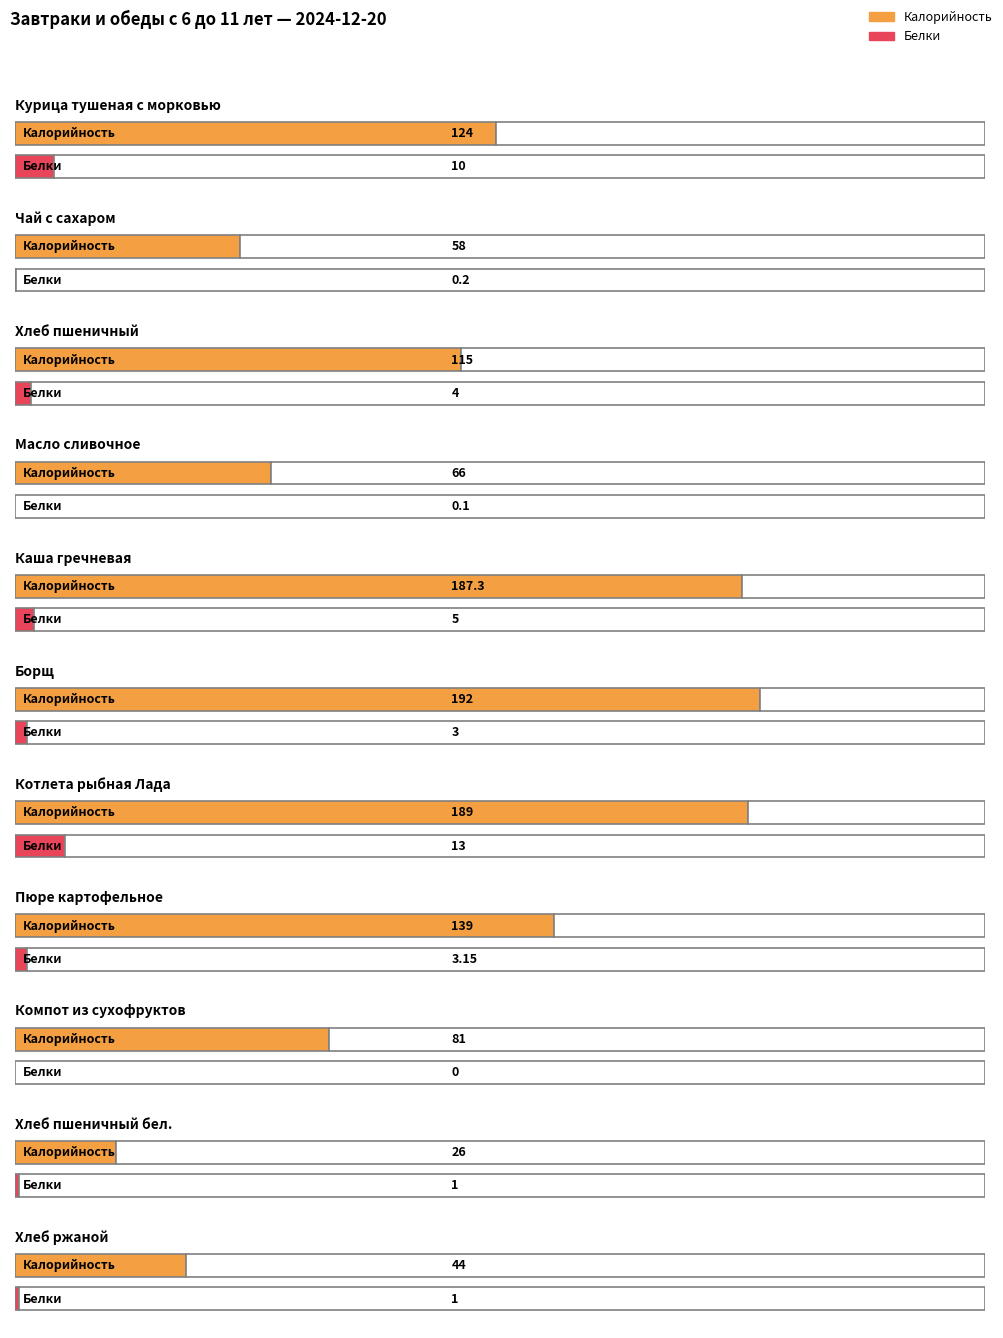

What is the difference between the Калорийность values at Хлеб пшеничный бел. and Борщ?

166.0